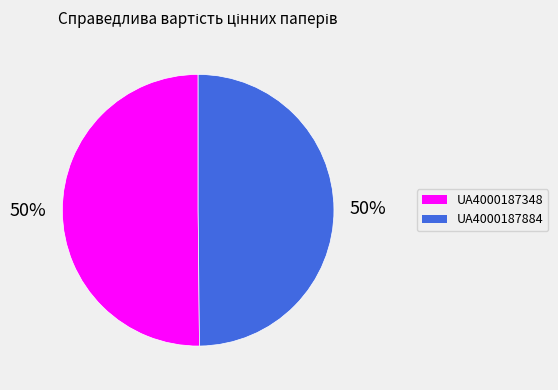

What percentage is the UA4000187884 slice, to the nearest percent?

50%